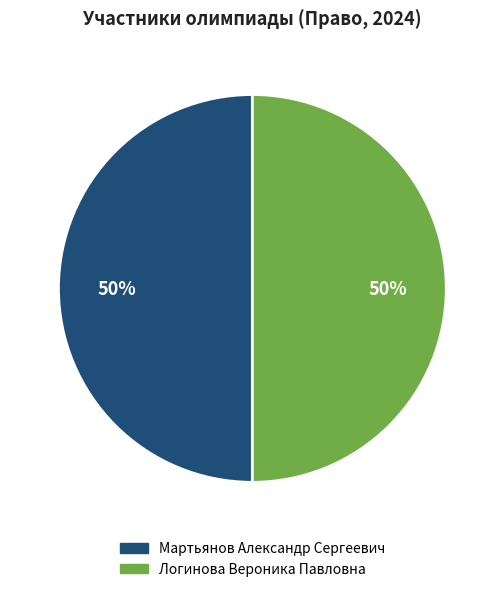

How many slices are in this pie chart?

2